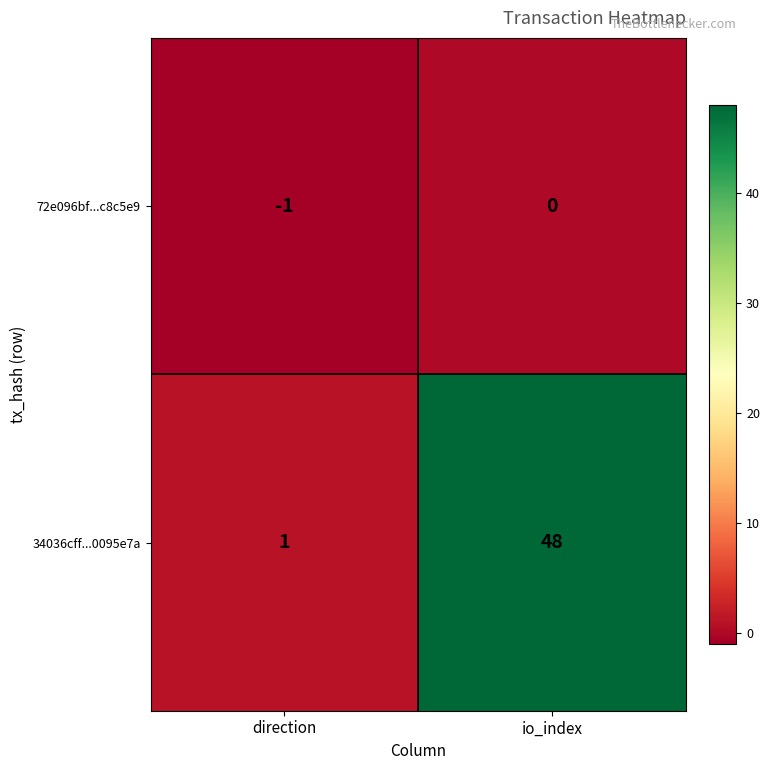

Is it true that 72e096bf...c8c5e9 equals -1 at direction?

True